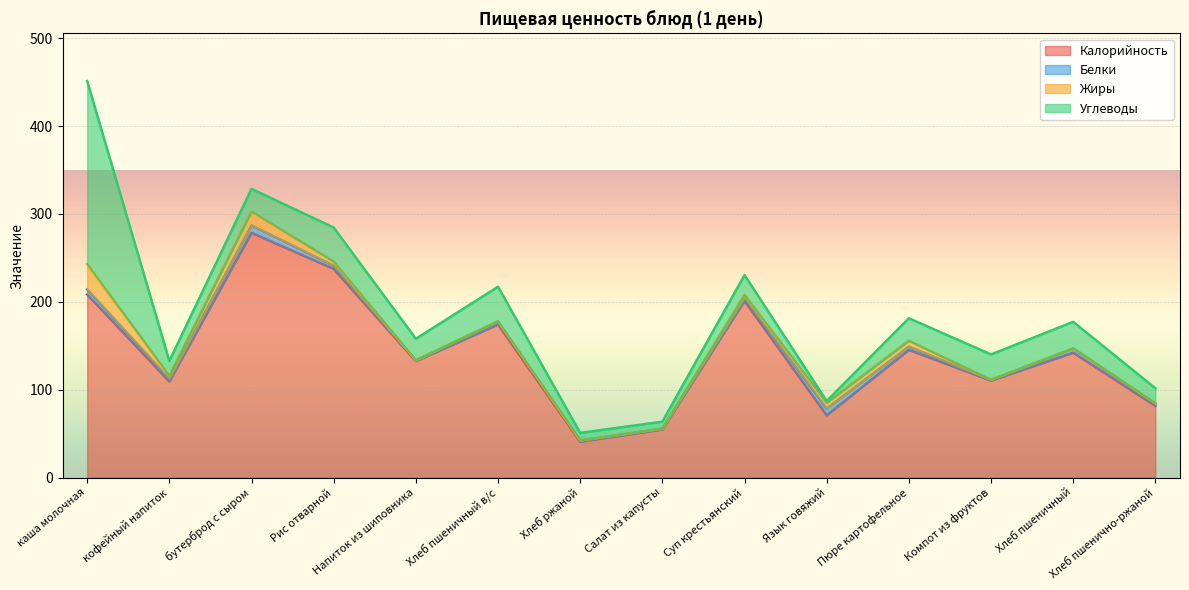

What is the label of the 1st point from the right?

Хлеб пшенично-ржаной